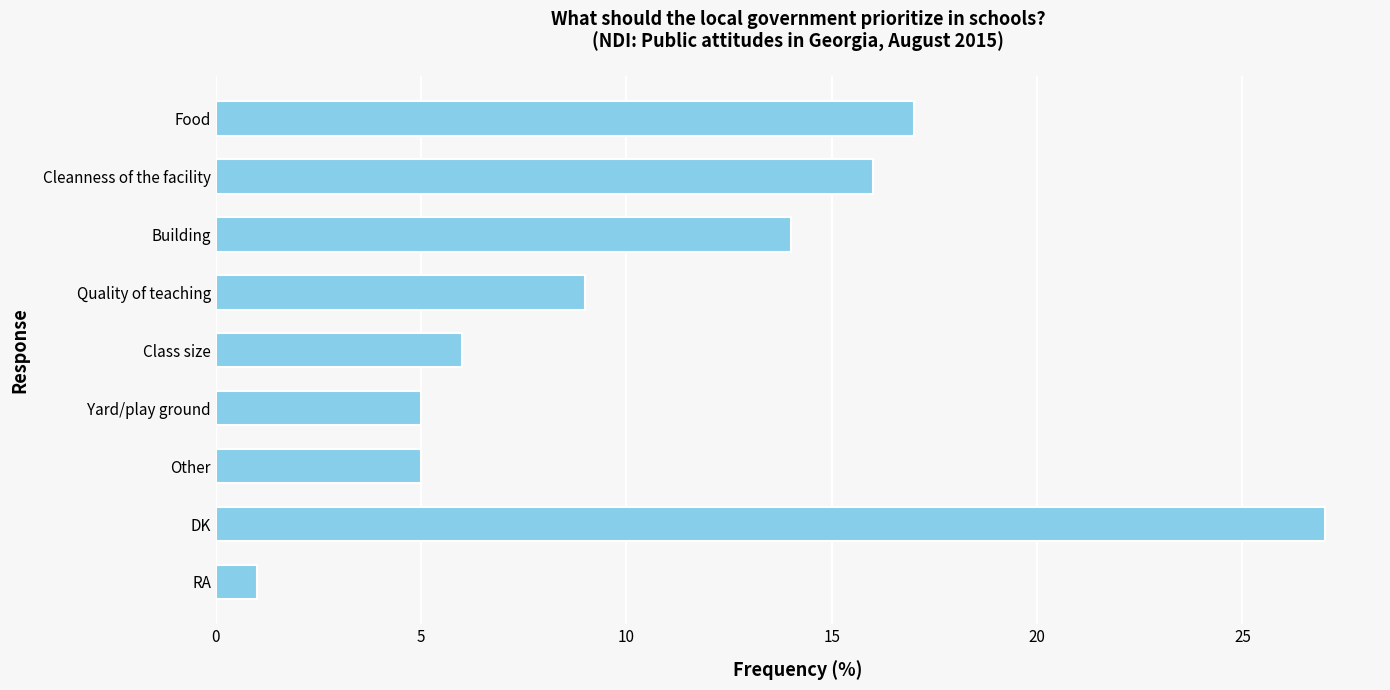

Count the number of data series in this chart.

1